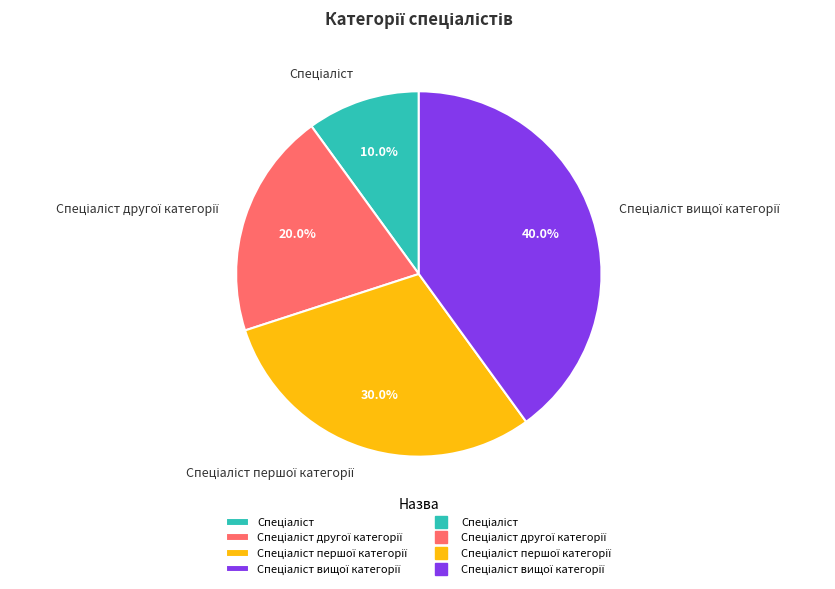

Is there a majority slice in this chart?

No